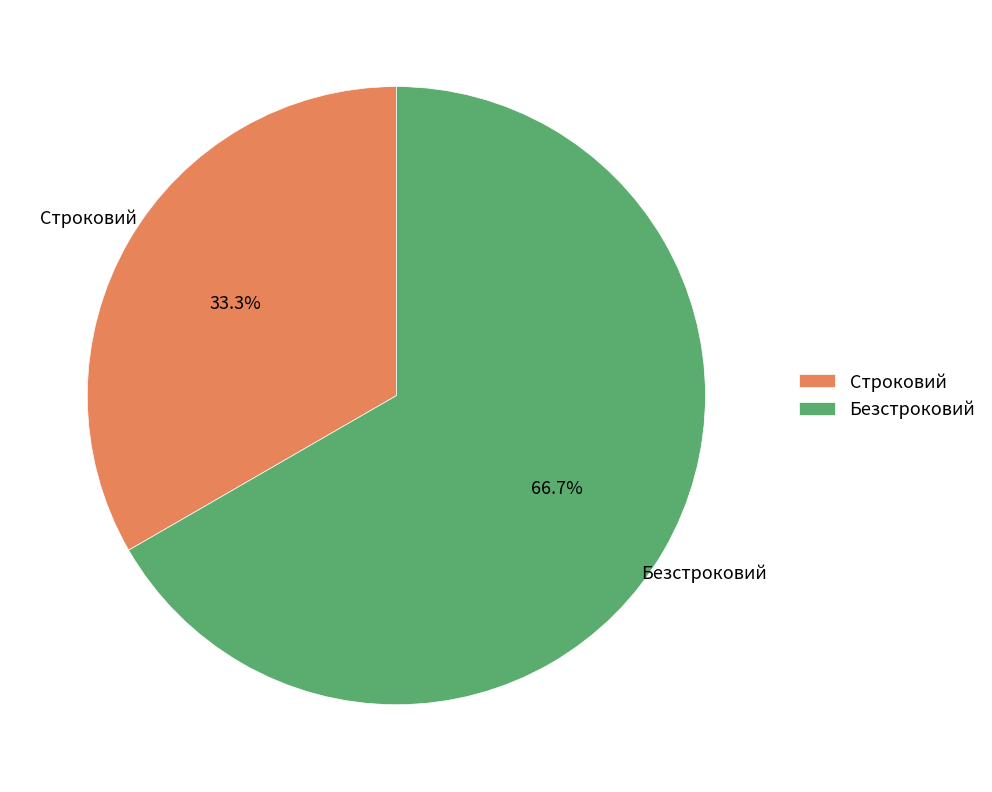

What percentage is the Безстроковий slice, to the nearest percent?

67%